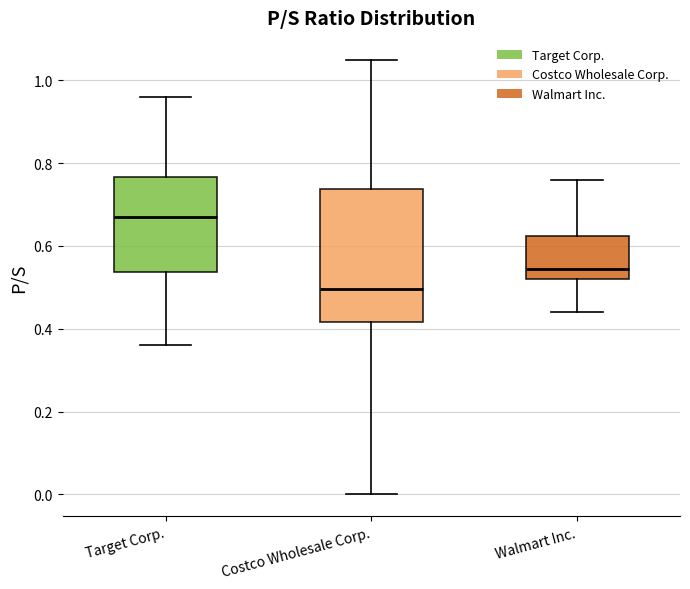

Reading left to right, transcribe this box plot: for each box, give where its median line is, the range the box spans, and where its two whiskers end, as read against the y-axis. The values are not printed on the chart, so give them approximately, as read against the axis.

Target Corp.: median 0.68, box 0.54 to 0.76, whiskers 0.36 to 0.96
Costco Wholesale Corp.: median 0.50, box 0.42 to 0.74, whiskers 0.00 to 1.06
Walmart Inc.: median 0.54, box 0.52 to 0.62, whiskers 0.44 to 0.76